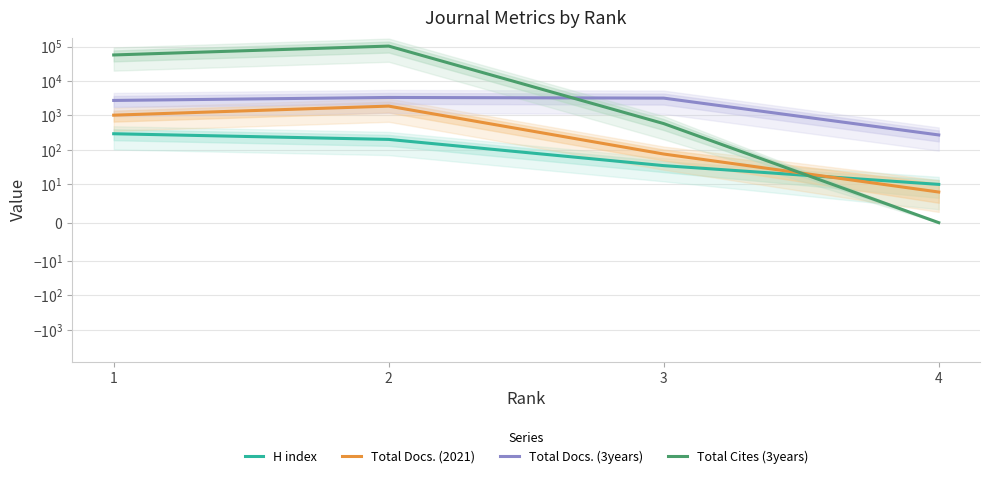

What value does the Total Docs. (3years) series have at 1, to the nearest 10?

2730